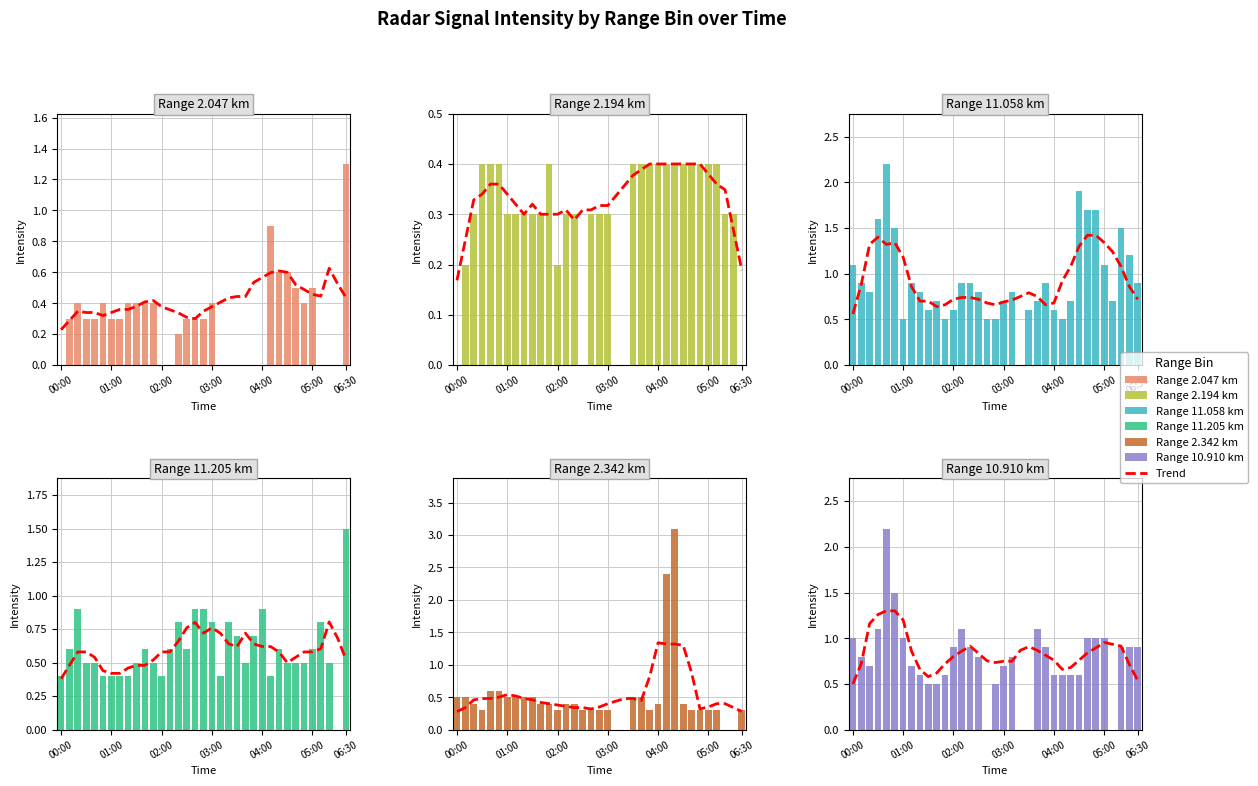

Which series has the widest spread of values?

2.342 trend